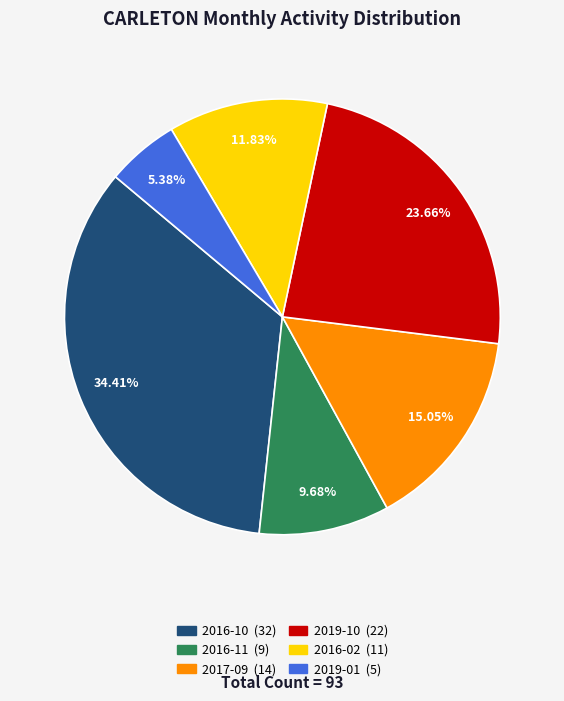

How much of the chart is everything except 2019-10?

76.3%